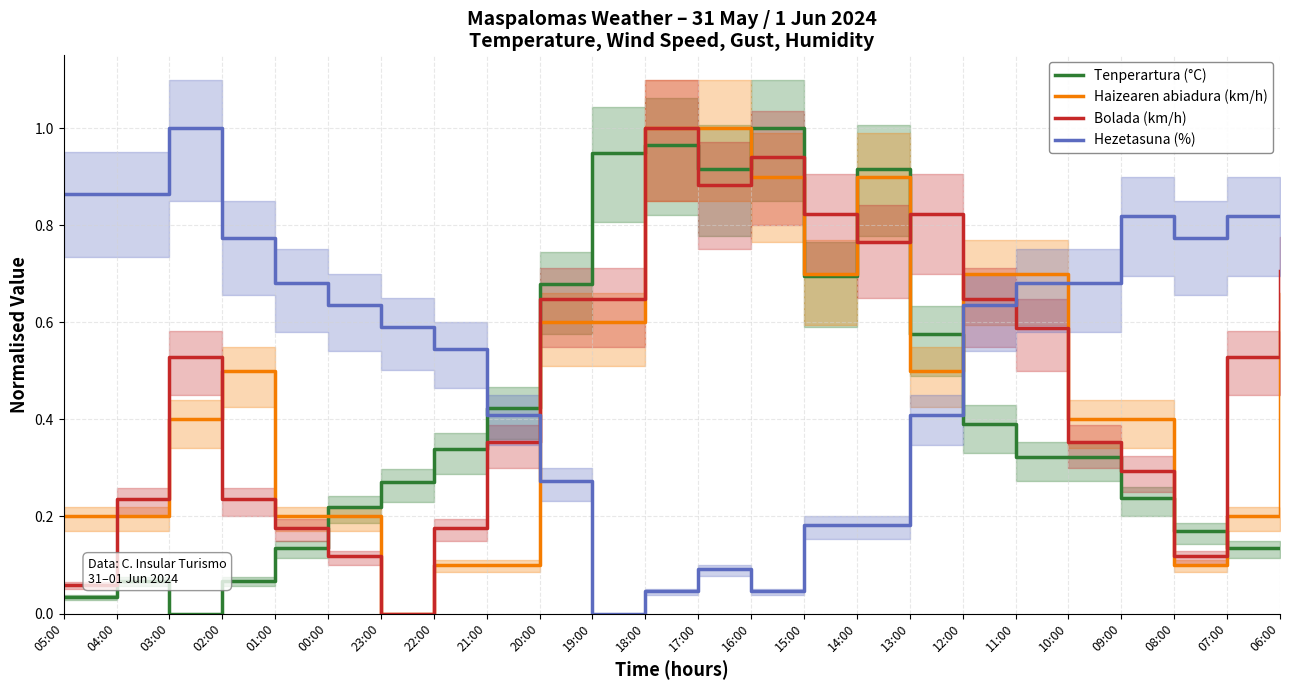

In Bolada (km/h), how many points are lower than both neighbors (excluding endpoints)?

4